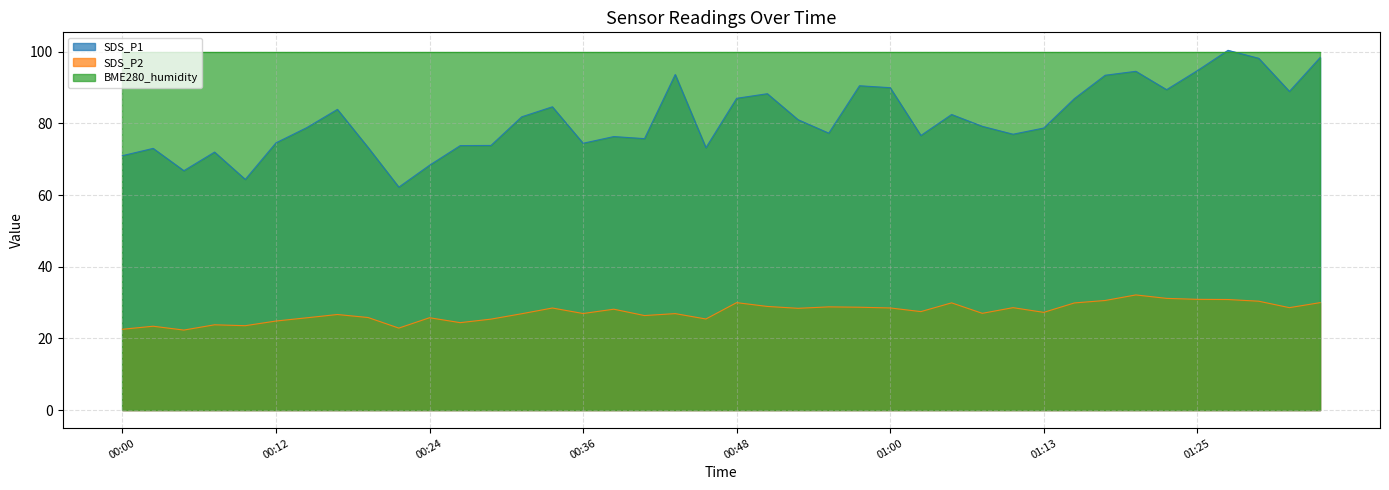

What is the lowest value of the SDS_P2 series?

22.3